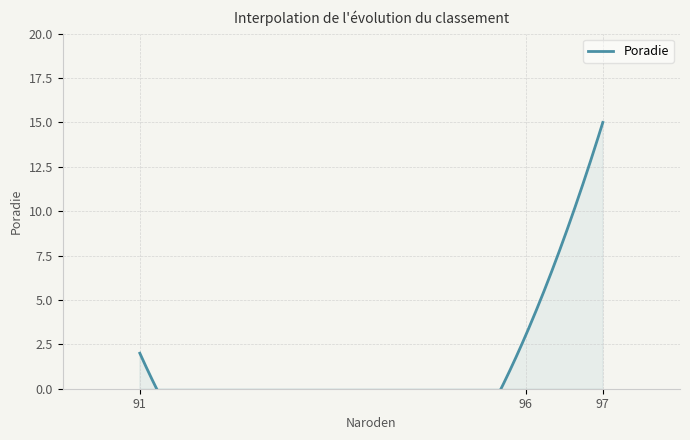

What is the change in value from 96 to 97?

+12